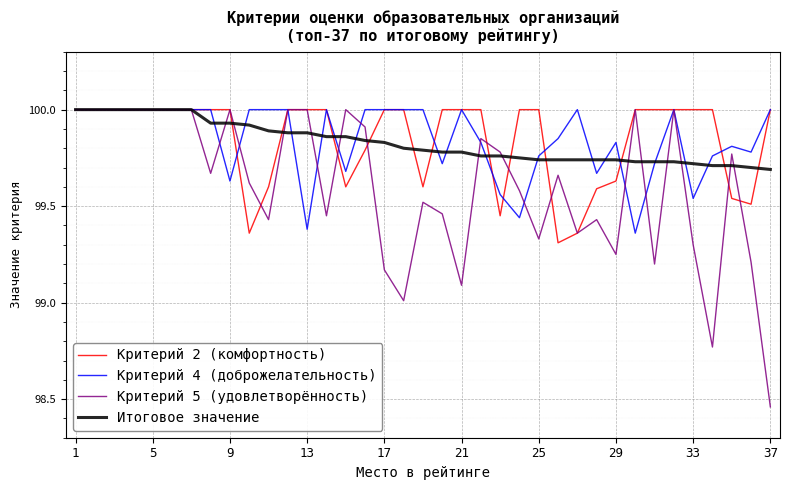

Which series has the largest range (max minus min)?

Критерий 5 (удовлетворённость)